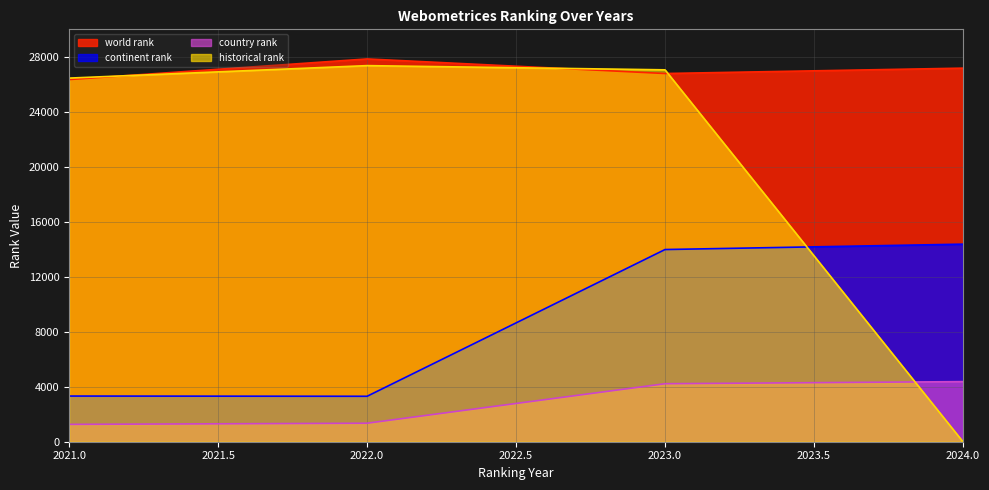

True or false: world rank and continent rank cross at least once.

False